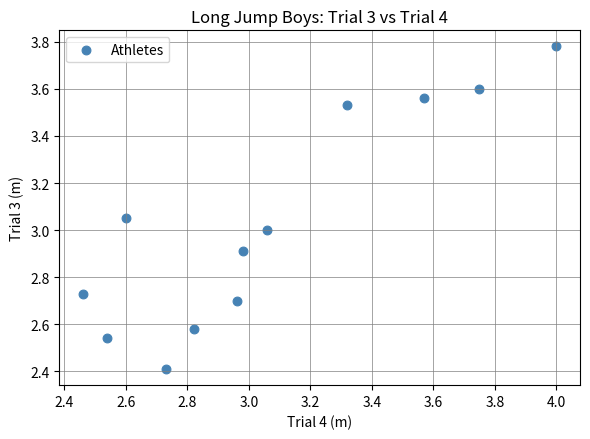

What is the range of Y values (max minus min)?

1.4